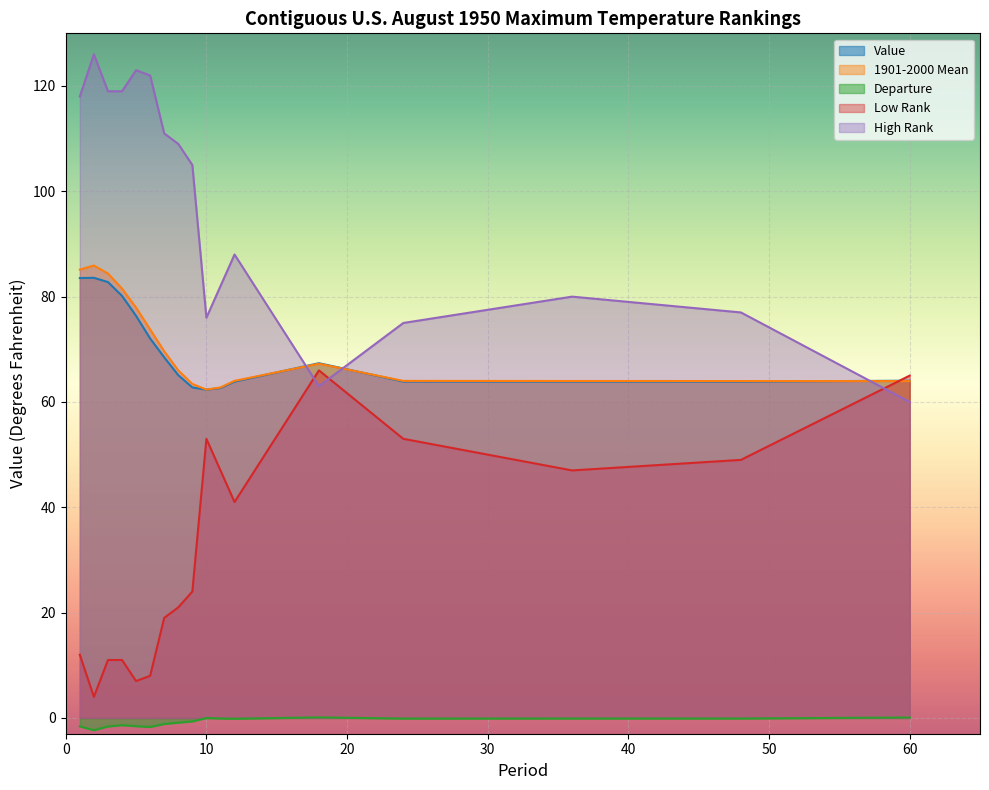

What are all the series names shown in the legend?

Value, 1901-2000 Mean, Departure, Low Rank, High Rank